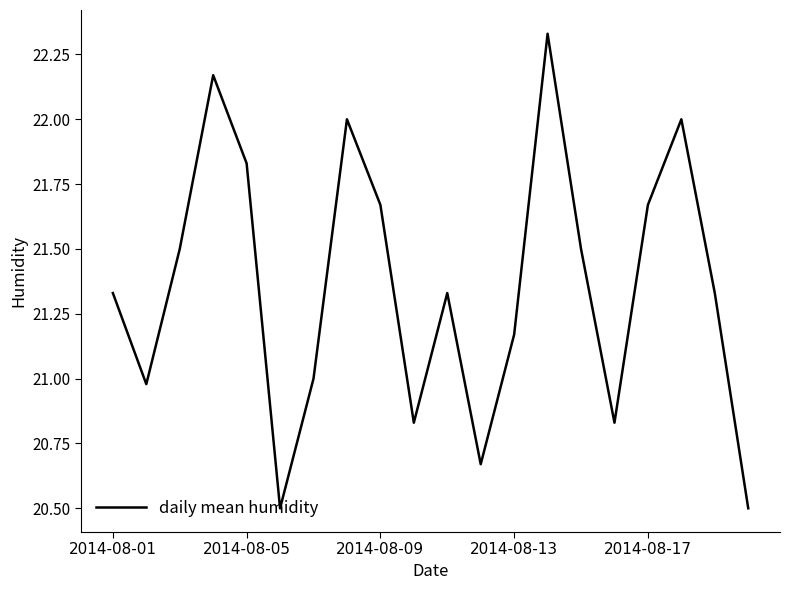

The value at 2014-08-09 is 13.6. True or false?

False